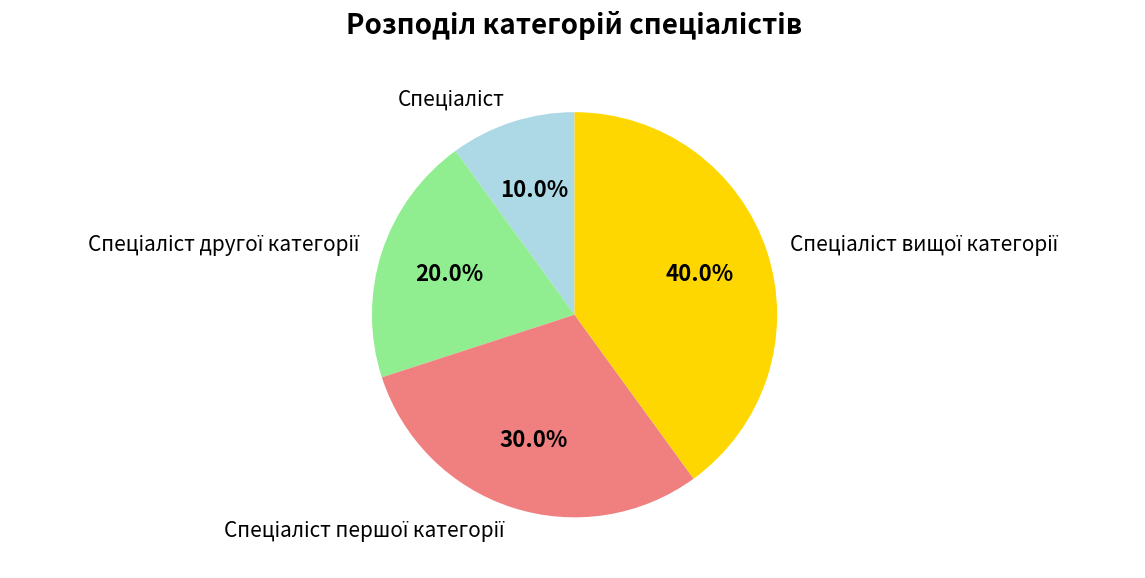

Count the number of slices in the pie.

4